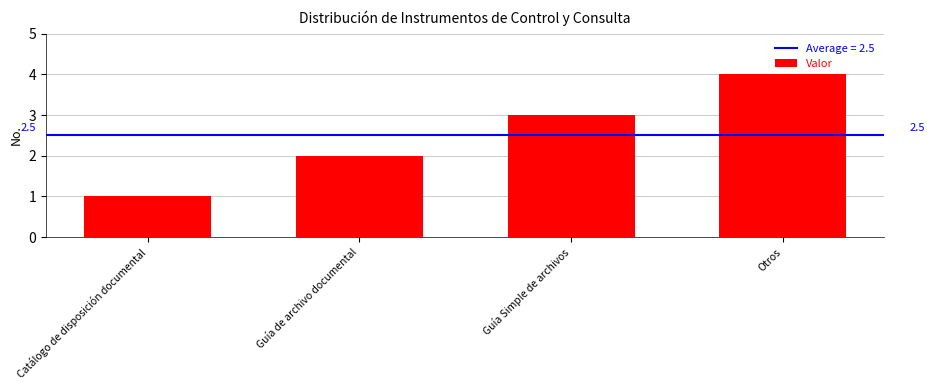

Reading right to left, transcribe all the data shown in this chart.

Otros=4	Guía Simple de archivos=3	Guía de archivo documental=2	Catálogo de disposición documental=1